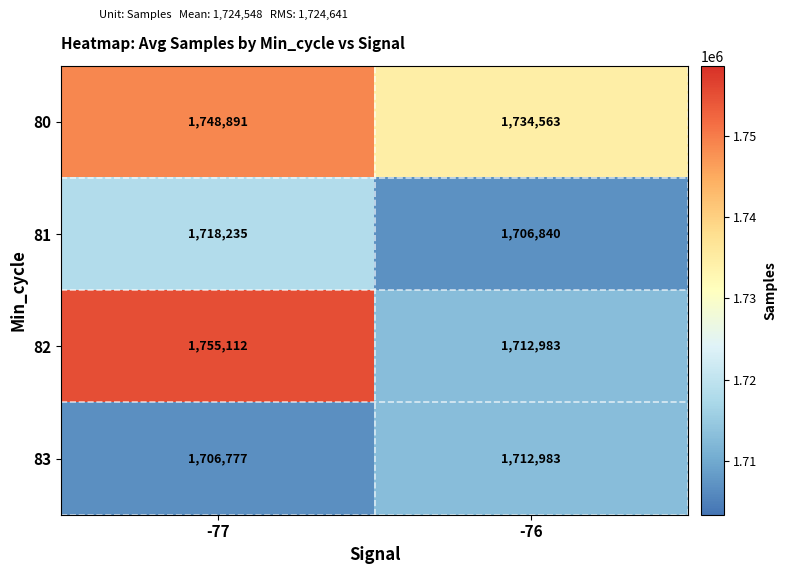

Reading right to left, extract all data points from this chart.

80: -76=1734563	-77=1748891
81: -76=1706840	-77=1718235
82: -76=1712983	-77=1755112
83: -76=1712983	-77=1706777